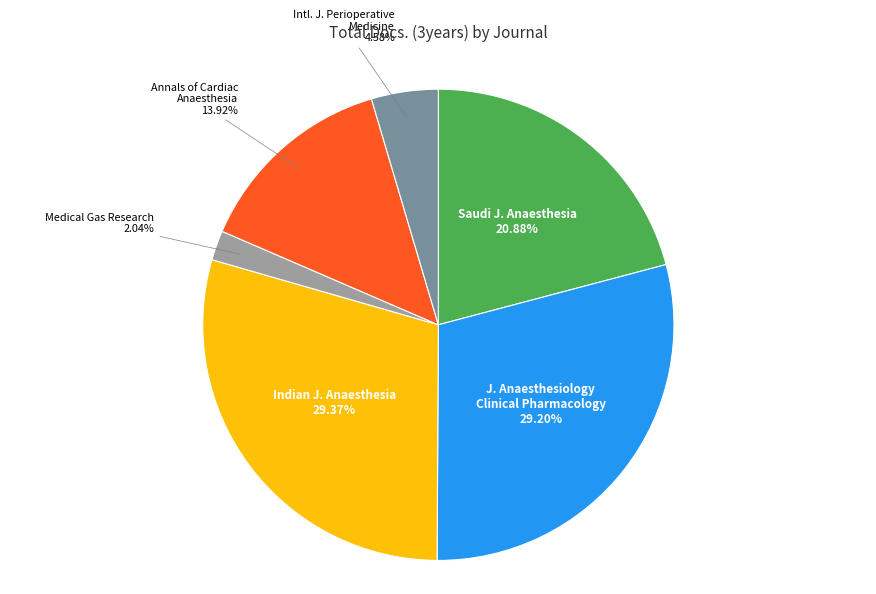

Is there a majority slice in this chart?

No